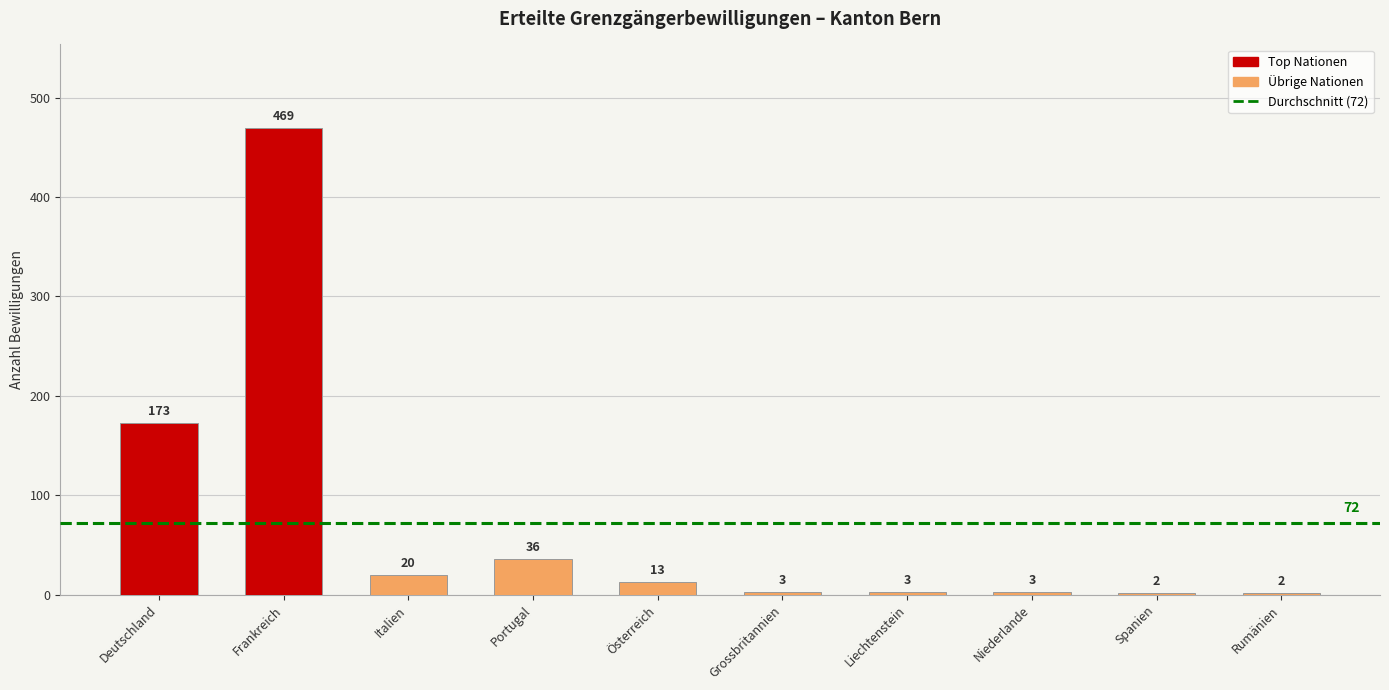

Which label corresponds to the largest value in the chart?

Frankreich